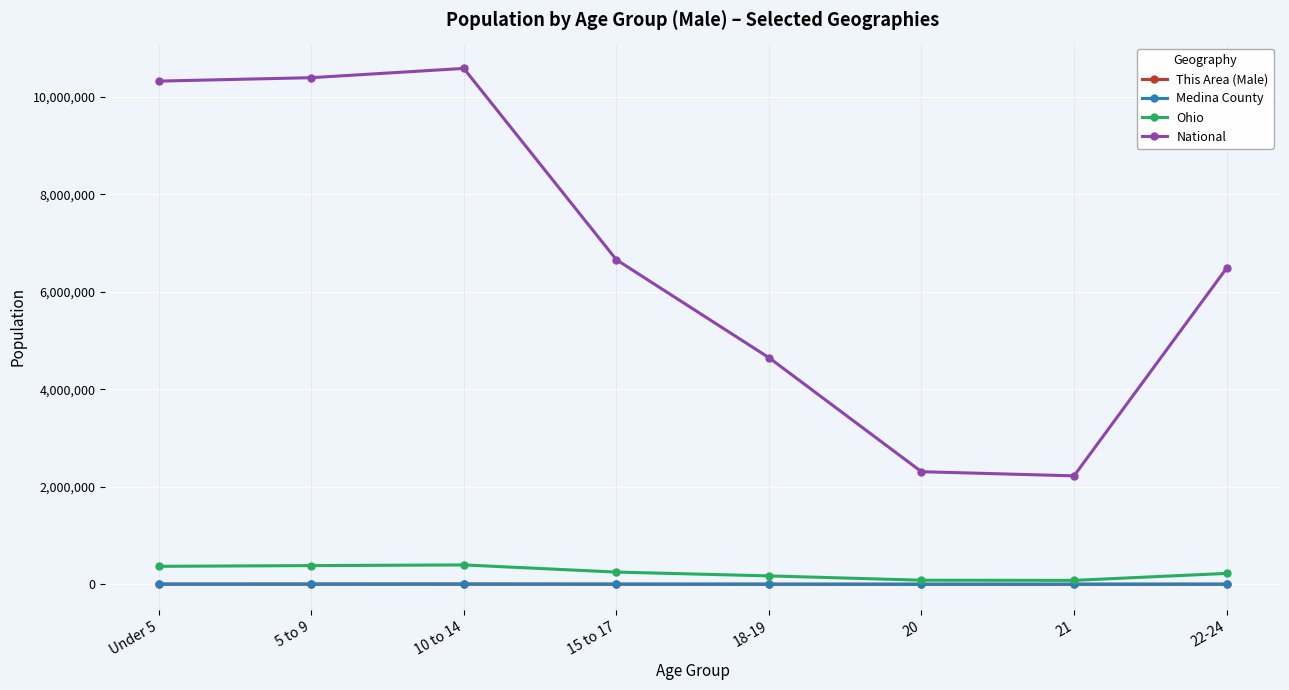

The Ohio series shows 382641 at 5 to 9. True or false?

True